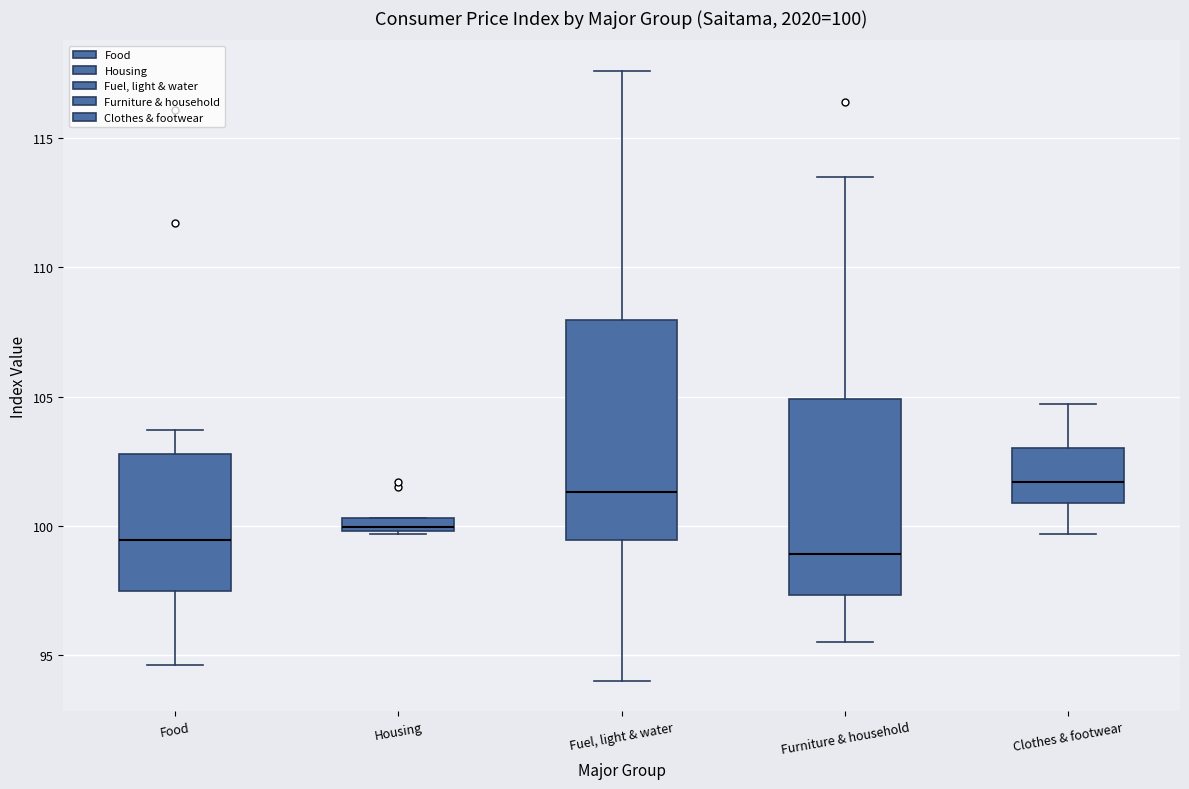

Comparing the boxes themselves (not the whiskers), which one is the tallest?

Fuel, light & water